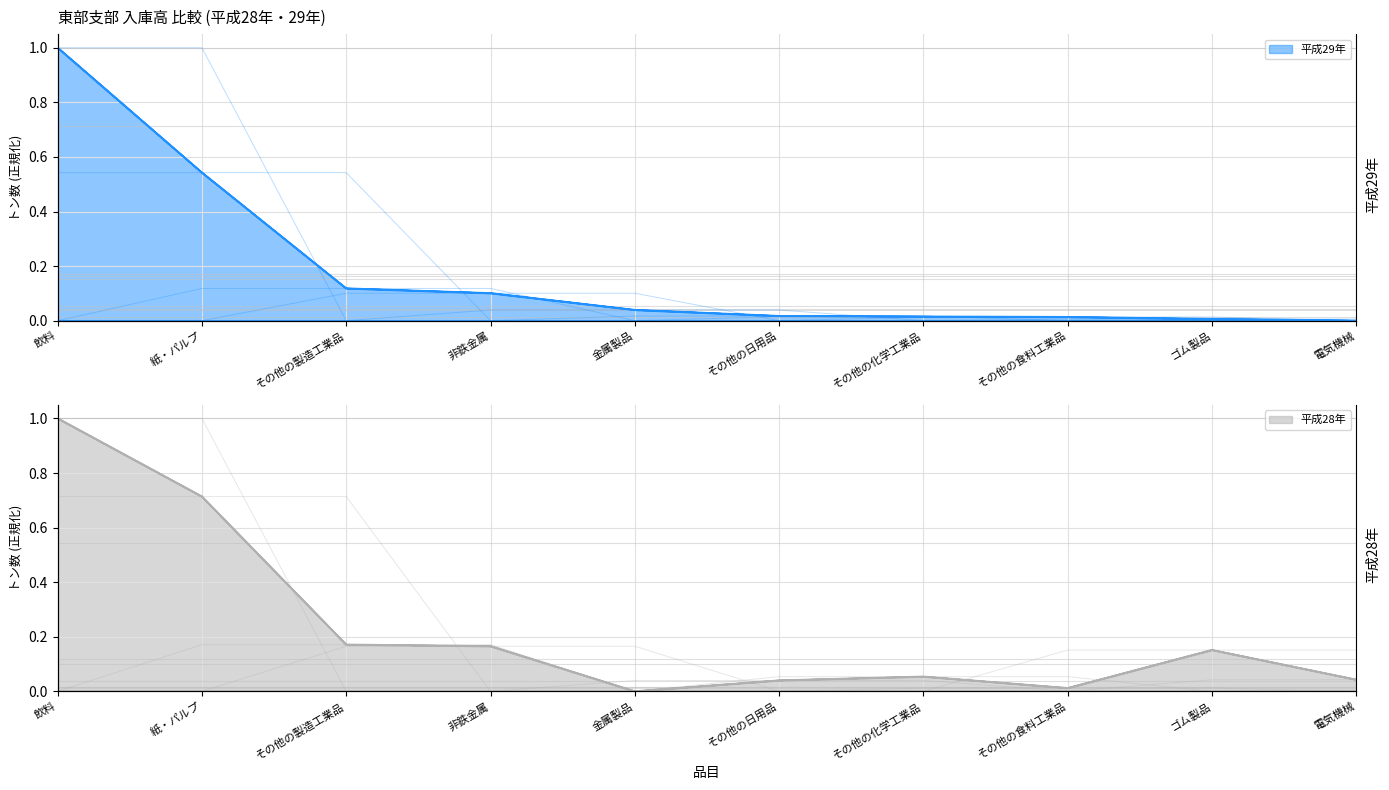

Which series changed the most between 飲料 and 紙・パルプ?

平成29年